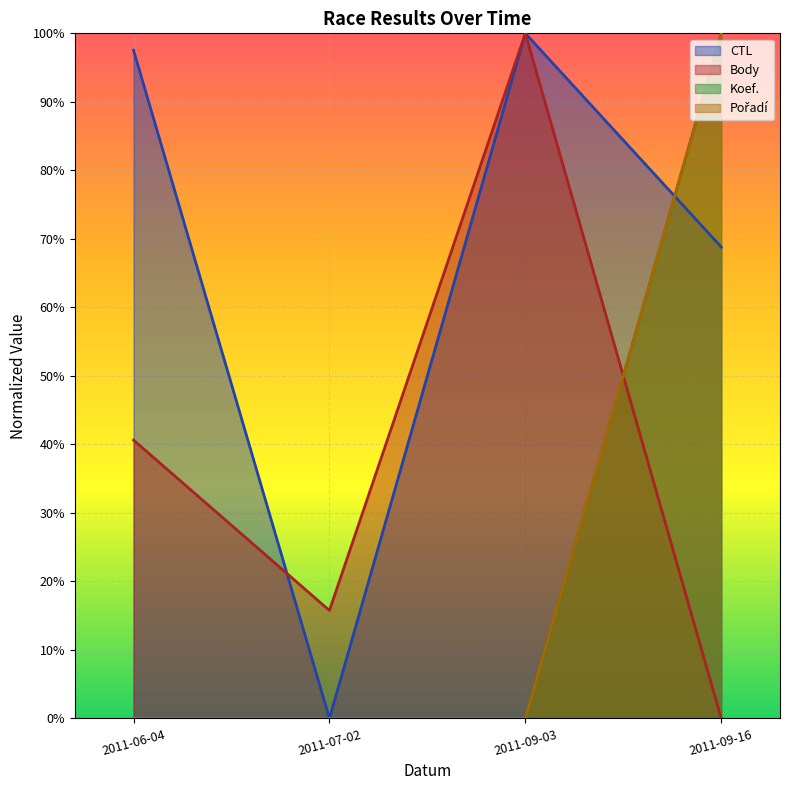

Which series changed the most between 2011-06-04 and 2011-07-02?

CTL